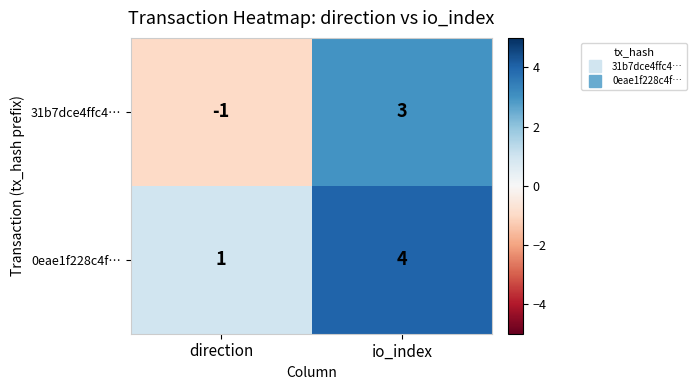

At which category is the sum across all series the highest?

io_index